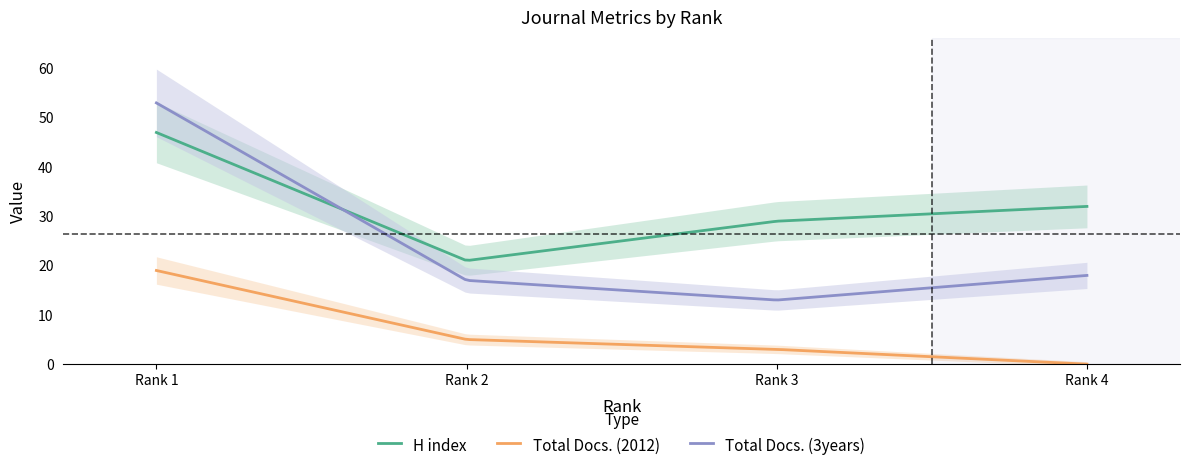

At which category is the sum across all series the highest?

Rank 1